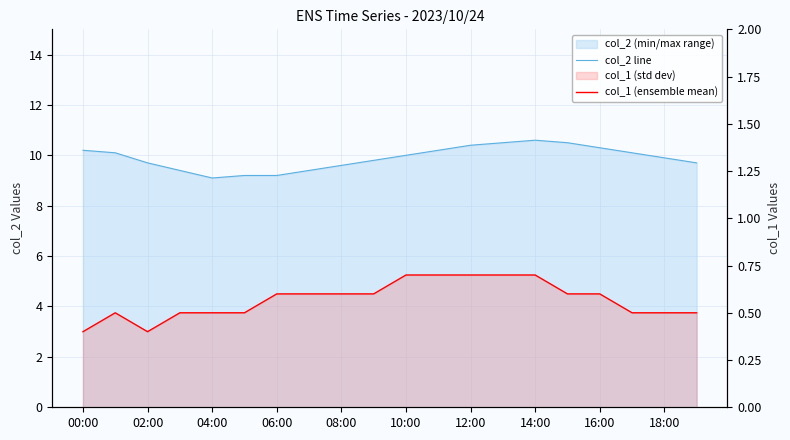

How many lines are shown in the chart?

2